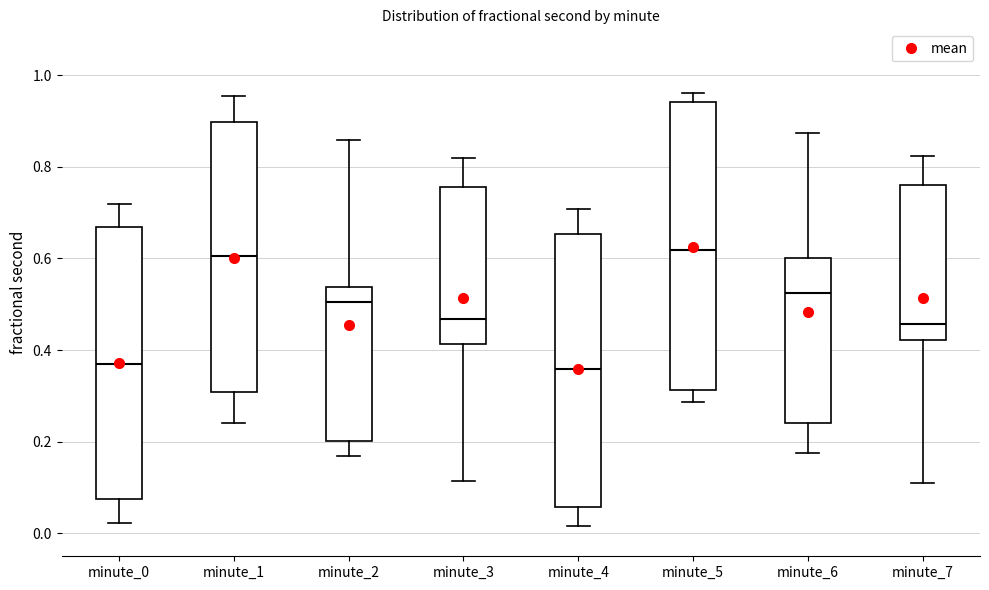

Reading left to right, transcribe this box plot: for each box, give where its median line is, the range the box spans, and where its two whiskers end, as read against the y-axis. The values are not printed on the chart, so give them approximately, as read against the axis.

minute_0: median 0.38, box 0.08 to 0.66, whiskers 0.02 to 0.72
minute_1: median 0.60, box 0.30 to 0.90, whiskers 0.24 to 0.96
minute_2: median 0.50, box 0.20 to 0.54, whiskers 0.16 to 0.86
minute_3: median 0.46, box 0.42 to 0.76, whiskers 0.12 to 0.82
minute_4: median 0.36, box 0.06 to 0.66, whiskers 0.02 to 0.70
minute_5: median 0.62, box 0.32 to 0.94, whiskers 0.28 to 0.96
minute_6: median 0.52, box 0.24 to 0.60, whiskers 0.18 to 0.88
minute_7: median 0.46, box 0.42 to 0.76, whiskers 0.10 to 0.82